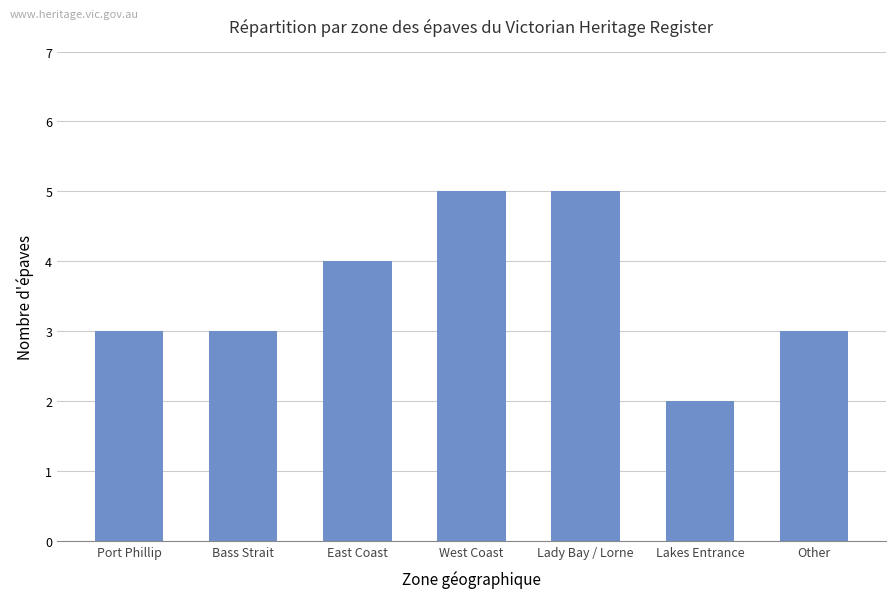

What is the maximum value shown in the chart?

5